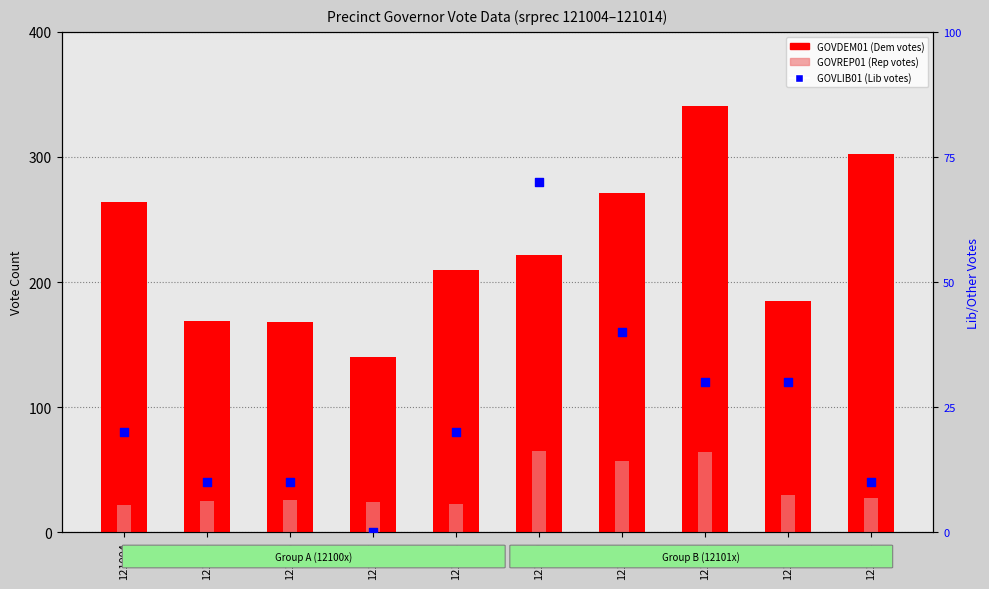

Which series has the widest spread of Y values?

GOVDEM01